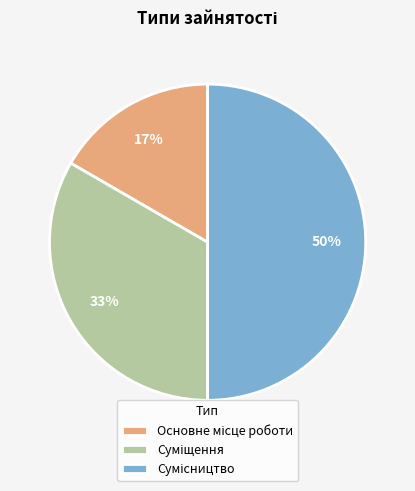

To the nearest percent, what is the average slice percentage?

33%